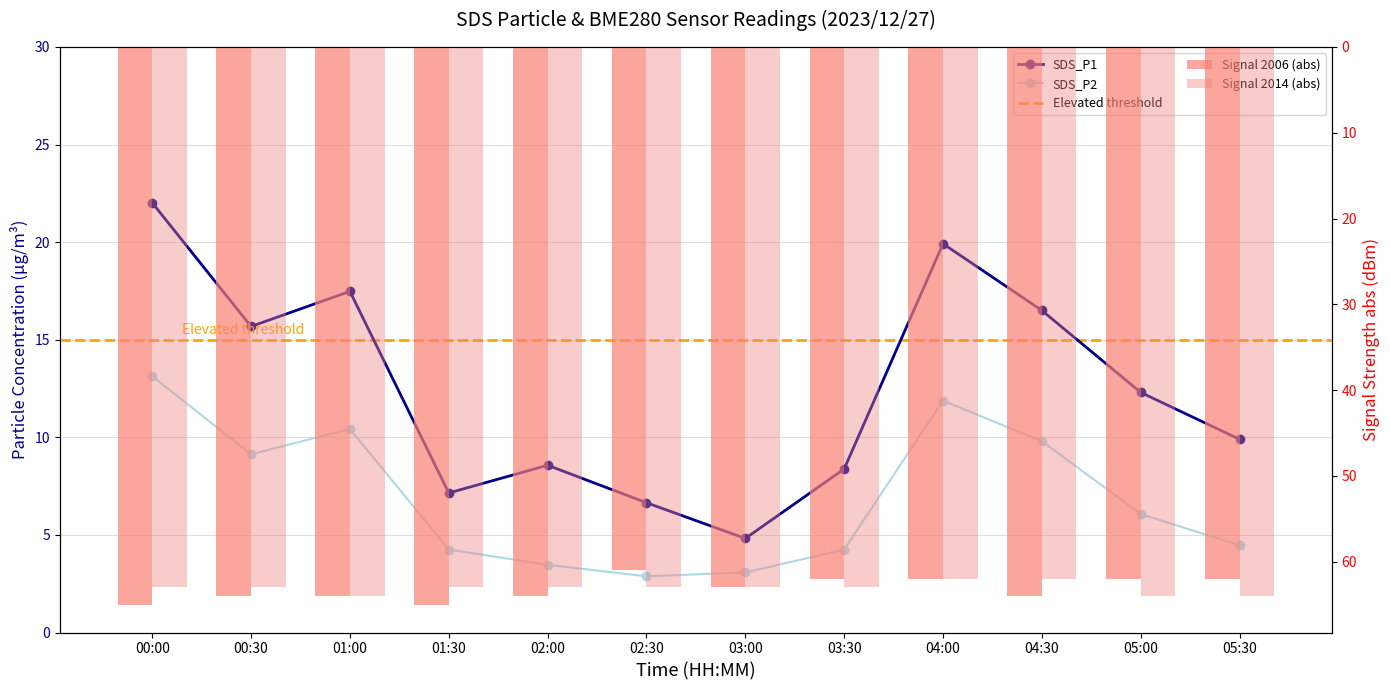

What is the value of the SDS_P2 bar at the 2nd from the left?

9.1